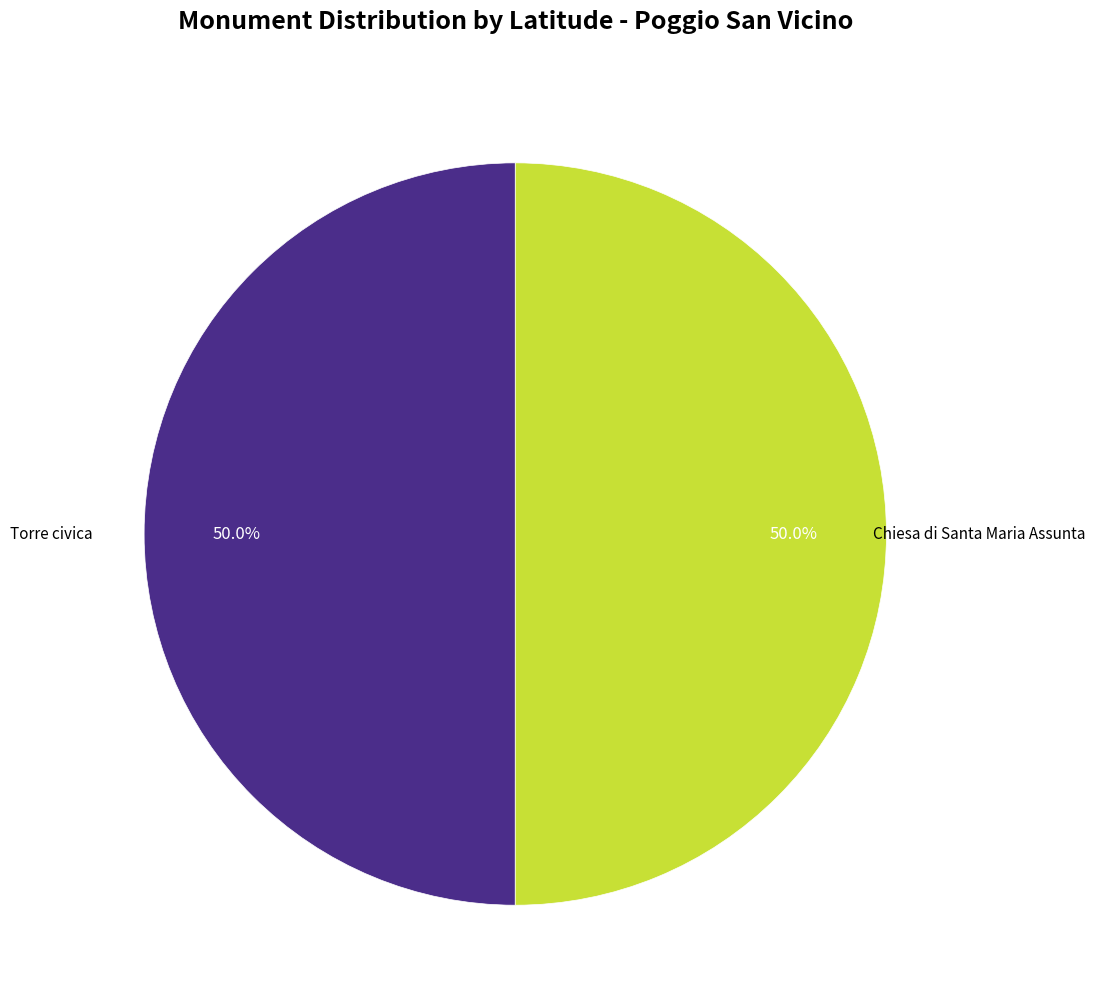

Rank the categories by value from lowest to highest.

Torre civica, Chiesa di Santa Maria Assunta